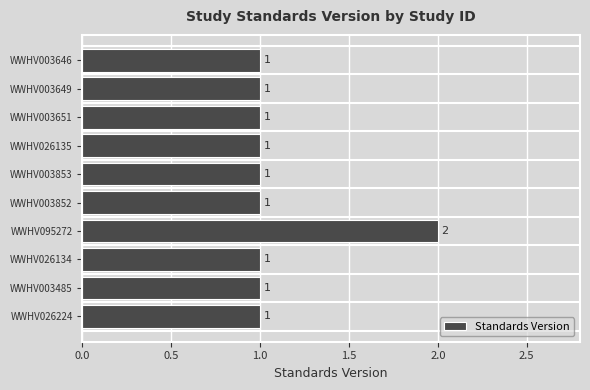

What is the sum of all values?

11